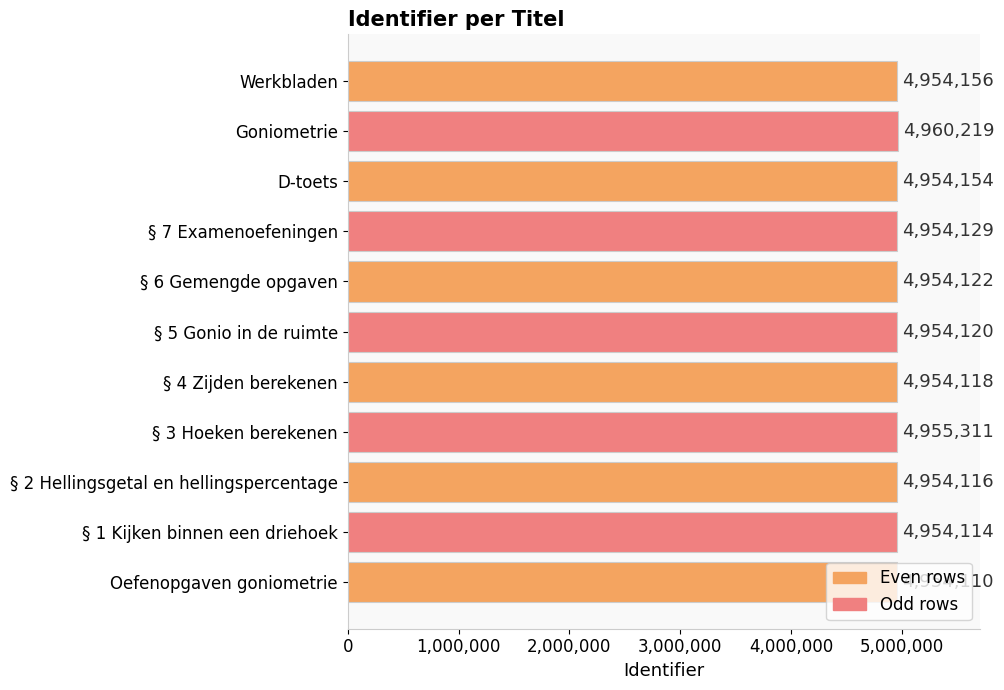

How many categories are shown in the chart?

11